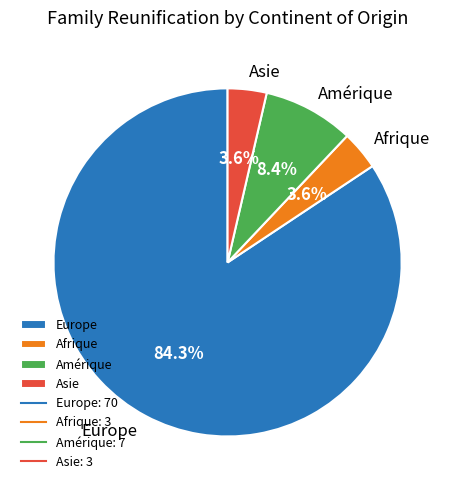

What portion of the pie excludes Amérique?

91.6%